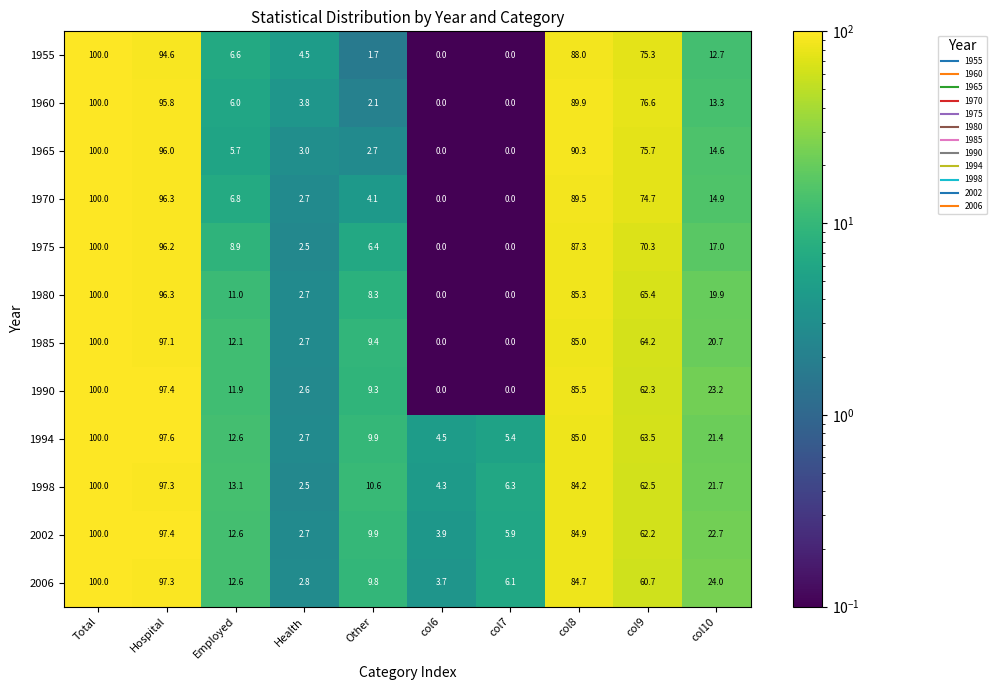

What is the total value across all series at col9?

813.4